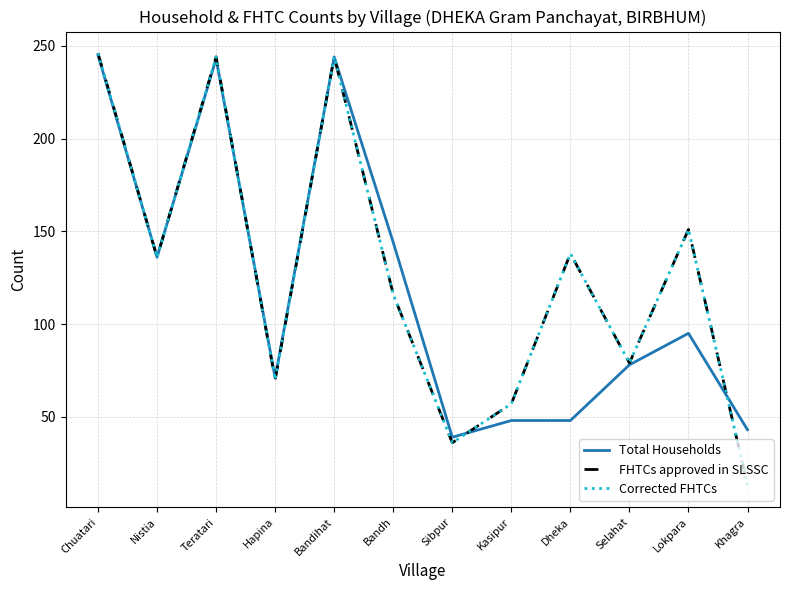

What is the value of the Total Households point at the 10th from the left?

78